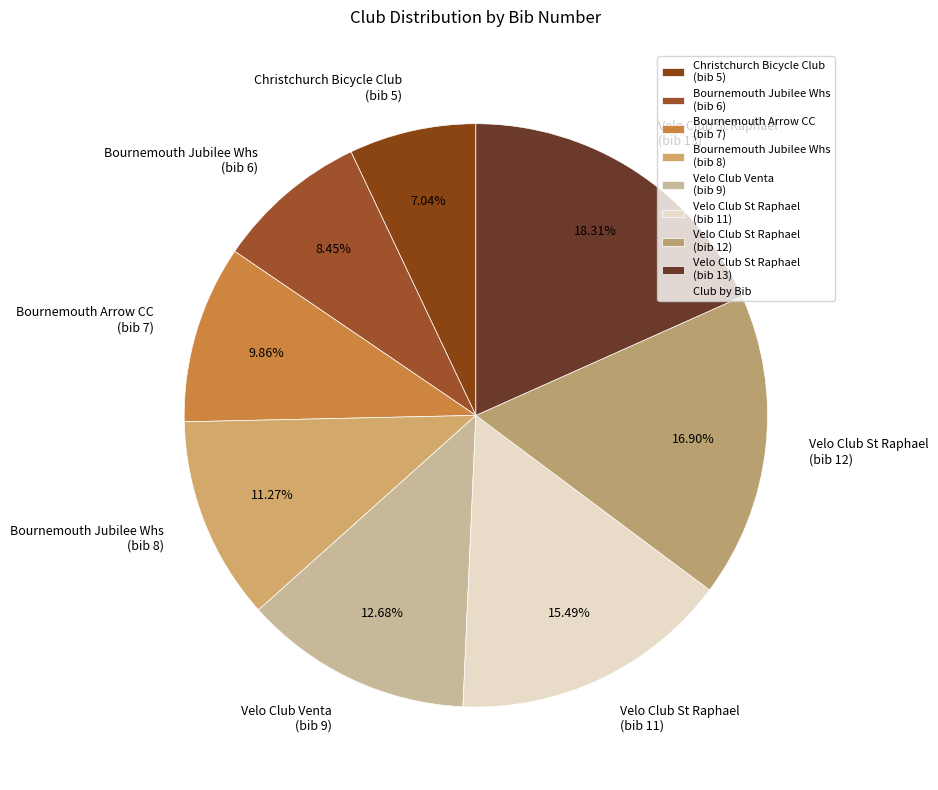

To the nearest percent, what is the average slice percentage?

12%